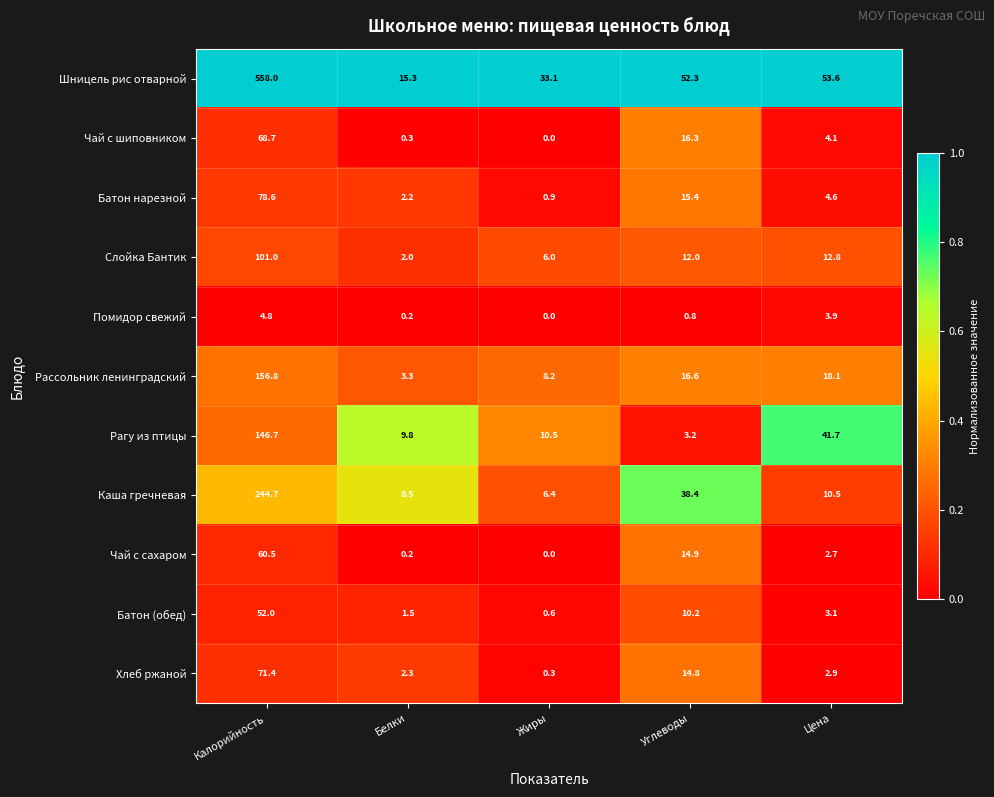

At how many categories does at least one series exceed 3?

5